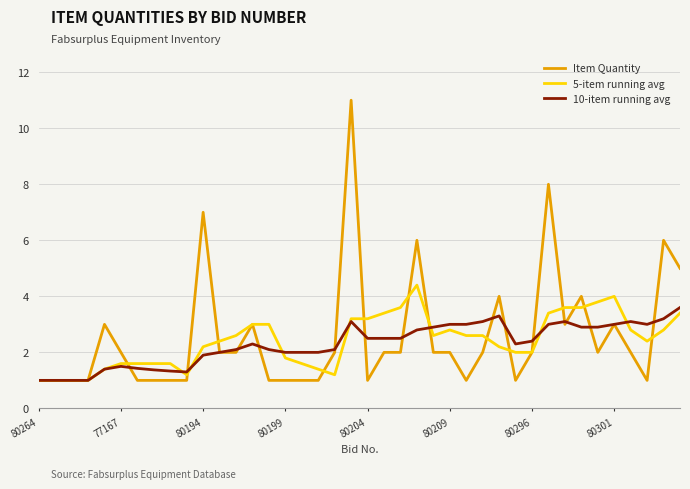

Rank the series by their maximum value, from highest to lowest.

Item Quantity, 5-item running avg, 10-item running avg